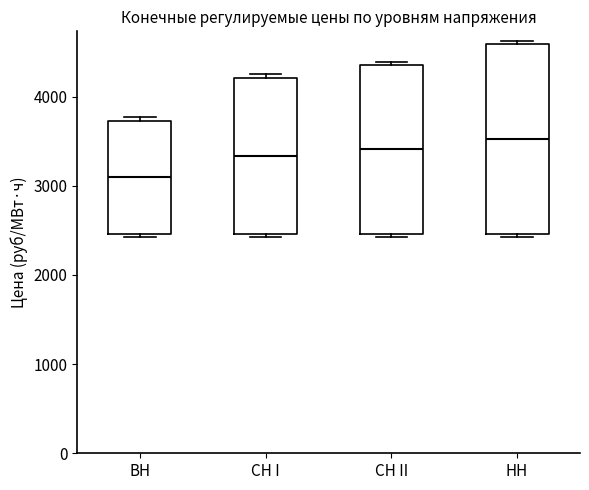

Reading left to right, transcribe this box plot: for each box, give where its median line is, the range the box spans, and where its two whiskers end, as read against the y-axis. The values are not printed on the chart, so give them approximately, as read against the axis.

ВН: median 3100, box 2500 to 3700, whiskers 2400 to 3800
СН I: median 3300, box 2500 to 4200, whiskers 2400 to 4200 (just above the box's upper edge)
СН II: median 3400, box 2500 to 4400, whiskers 2400 to 4400 (just above the box's upper edge)
НН: median 3500, box 2500 to 4600, whiskers 2400 to 4600 (just above the box's upper edge)